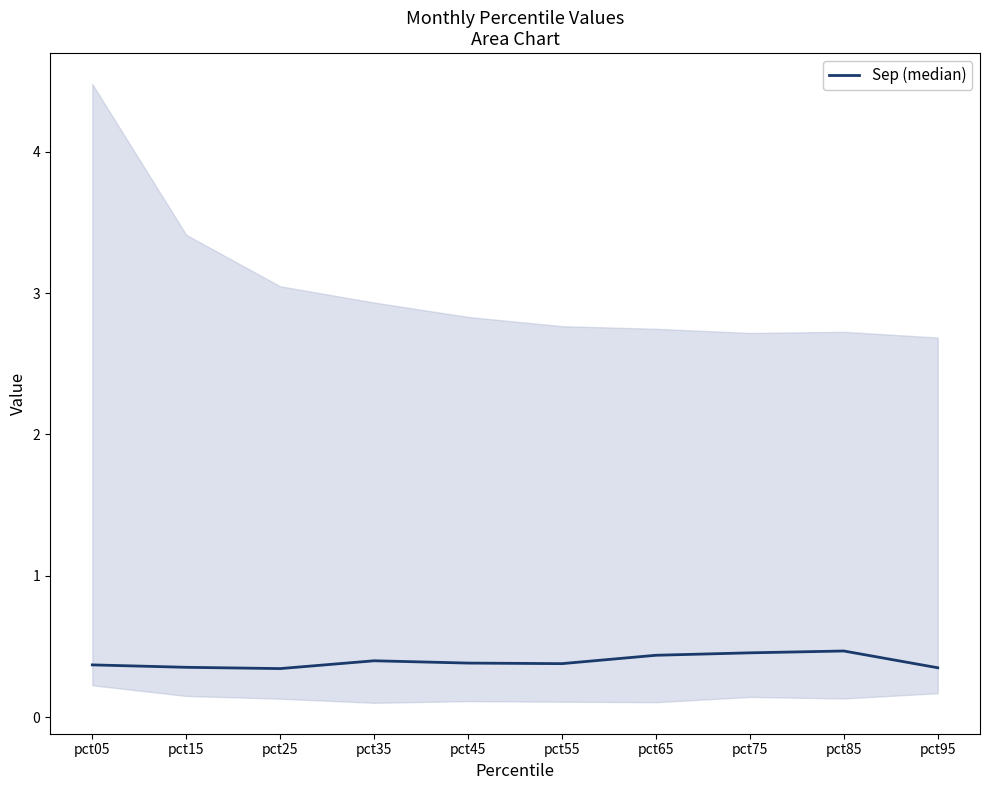

Where is the data nearest to the value 0?

pct25